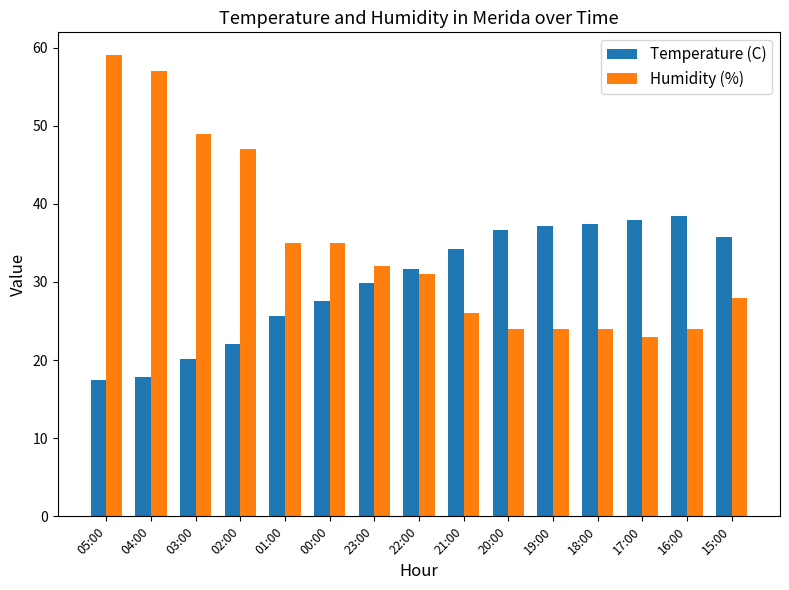

What is the difference between the highest and lowest values at 00:00?

7.5